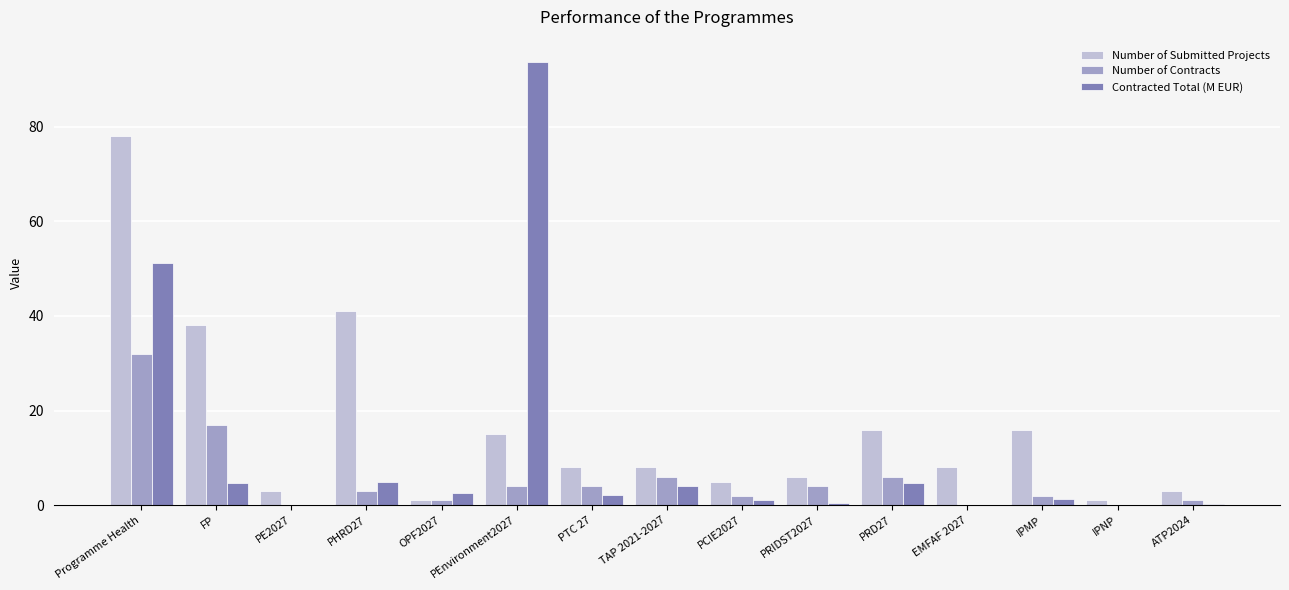

Between Programme Health and IPMP, which series saw the biggest shift?

Number of Submitted Projects